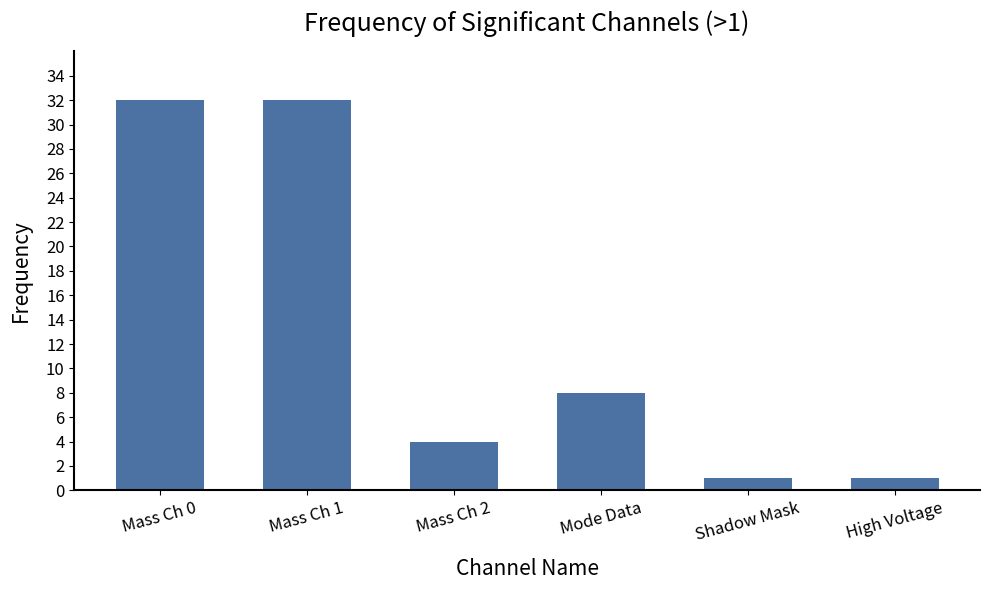

Reading left to right, what are all the values shown in this chart?

Mass Ch 0=32	Mass Ch 1=32	Mass Ch 2=4	Mode Data=8	Shadow Mask=1	High Voltage=1